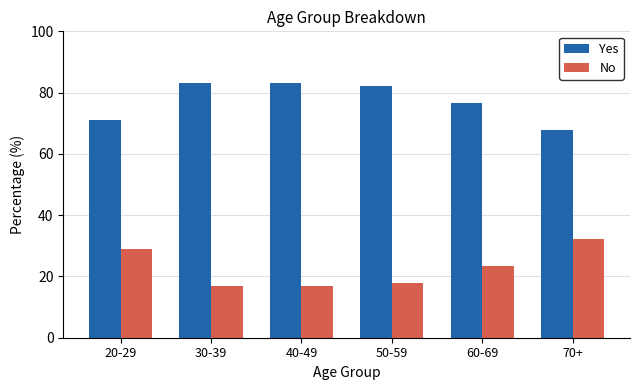

What is the spread (max minus min) of values at 20-29?

42.2